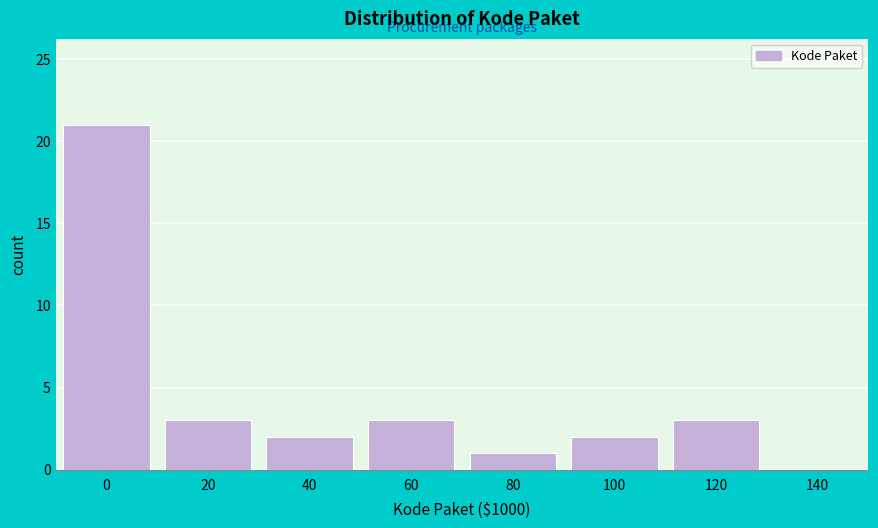

Reading left to right, extract all data points from this chart.

0=21	20=3	40=2	60=3	80=1	100=2	120=3	140=0